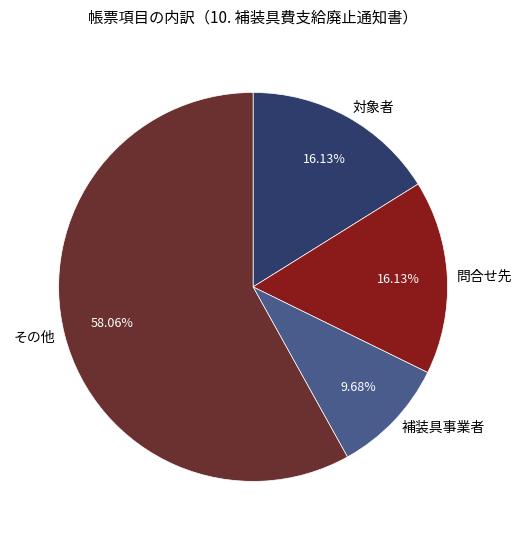

What is the smallest slice in the pie chart?

補装具事業者